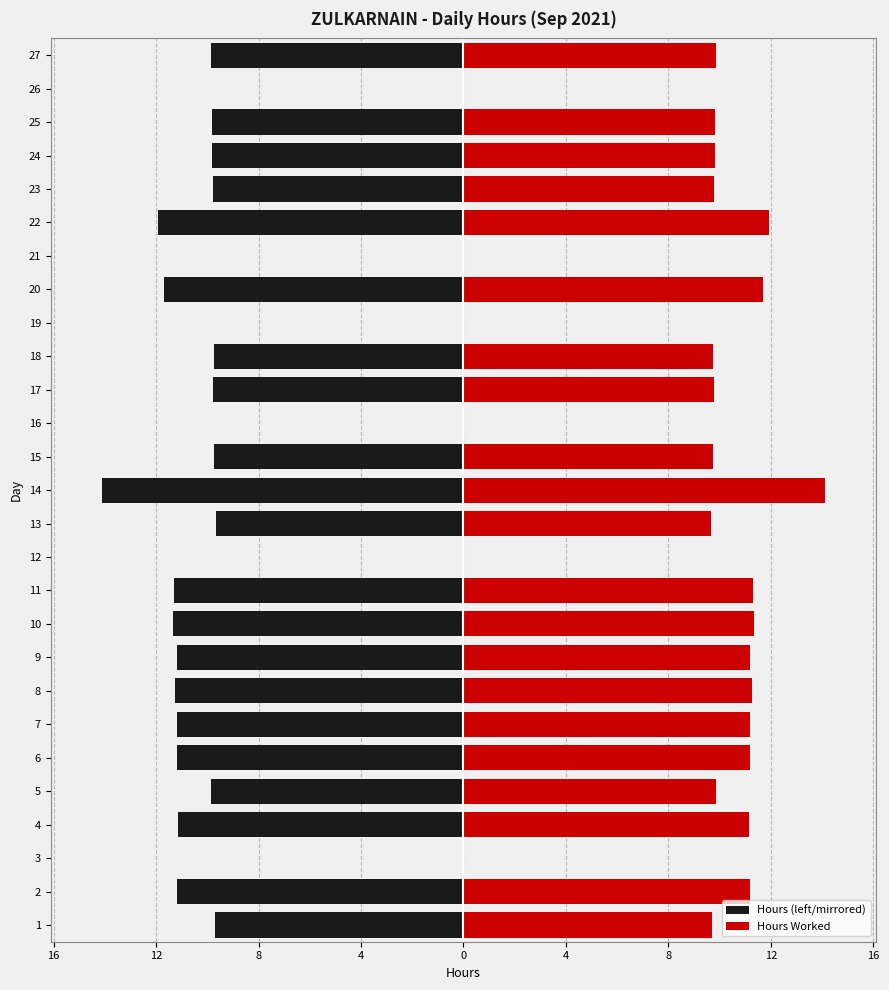

The Hours (left/mirrored) series shows -19.2 at 6. True or false?

False